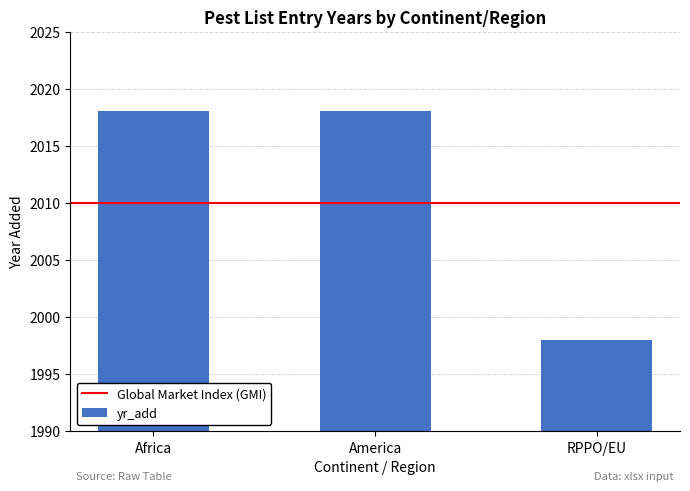

What is the ratio of the value at RPPO/EU to the value at Africa?

1.0